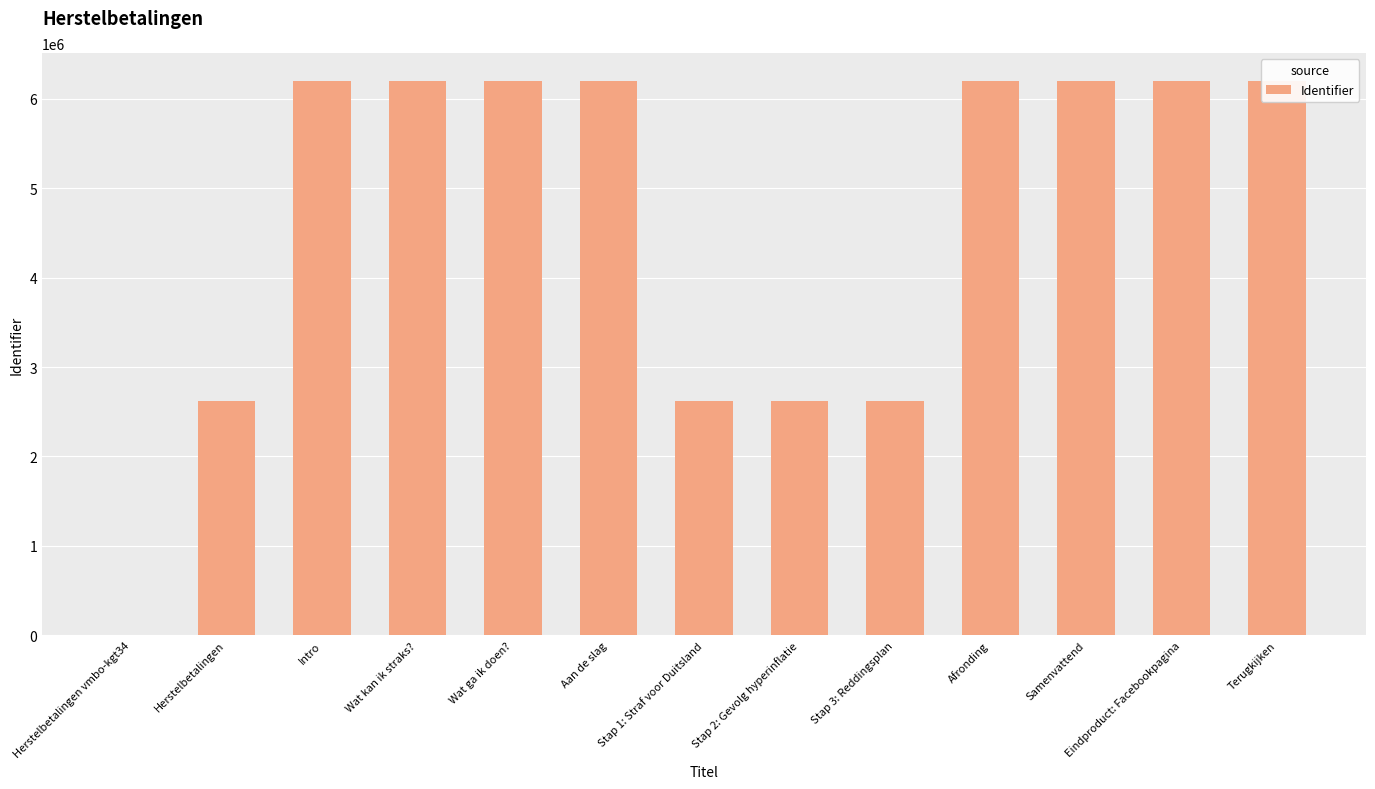

Which label corresponds to the smallest value in the chart?

Herstelbetalingen vmbo-kgt34